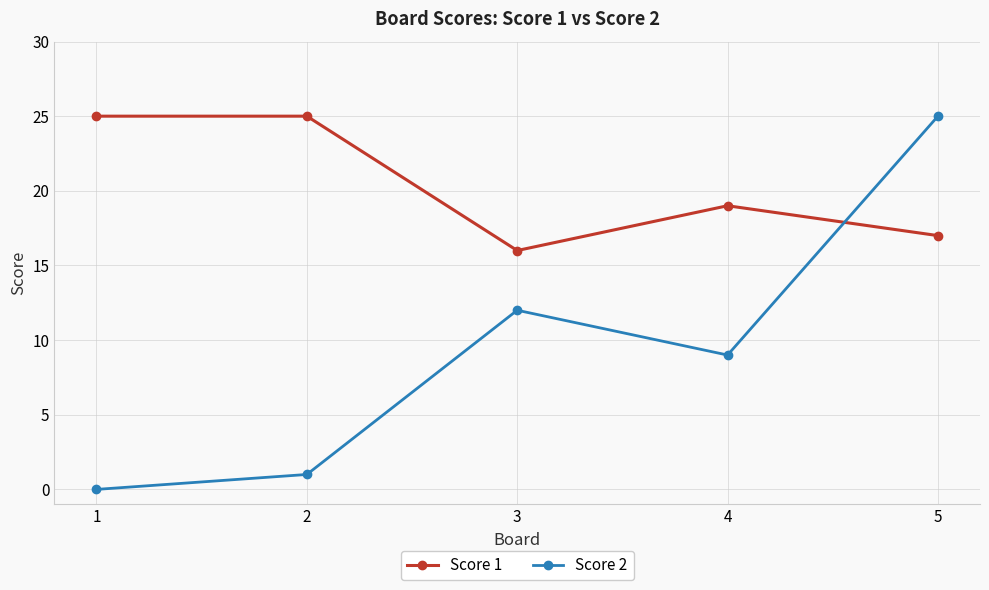

What is the maximum value for Score 2?

25